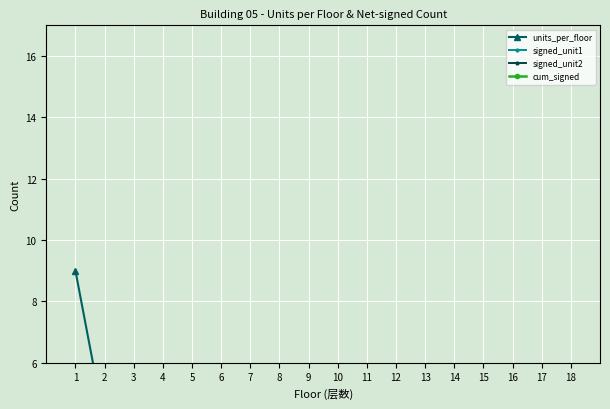

True or false: signed_unit1 and cum_signed cross at least once.

False